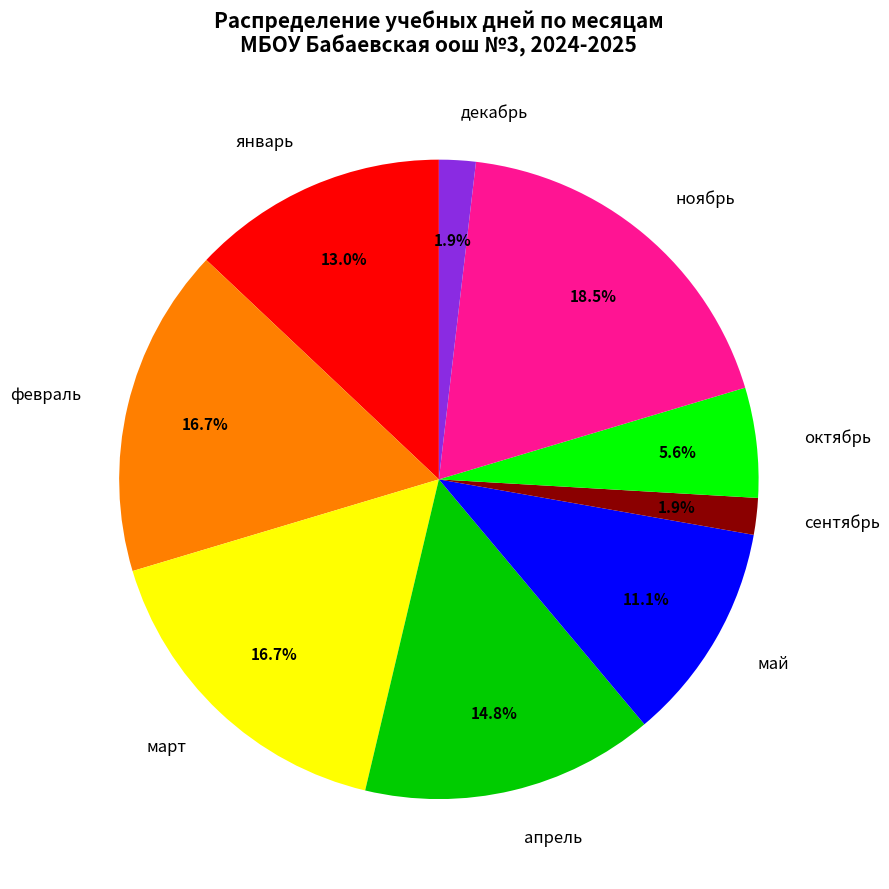

How many segments does this pie chart have?

9